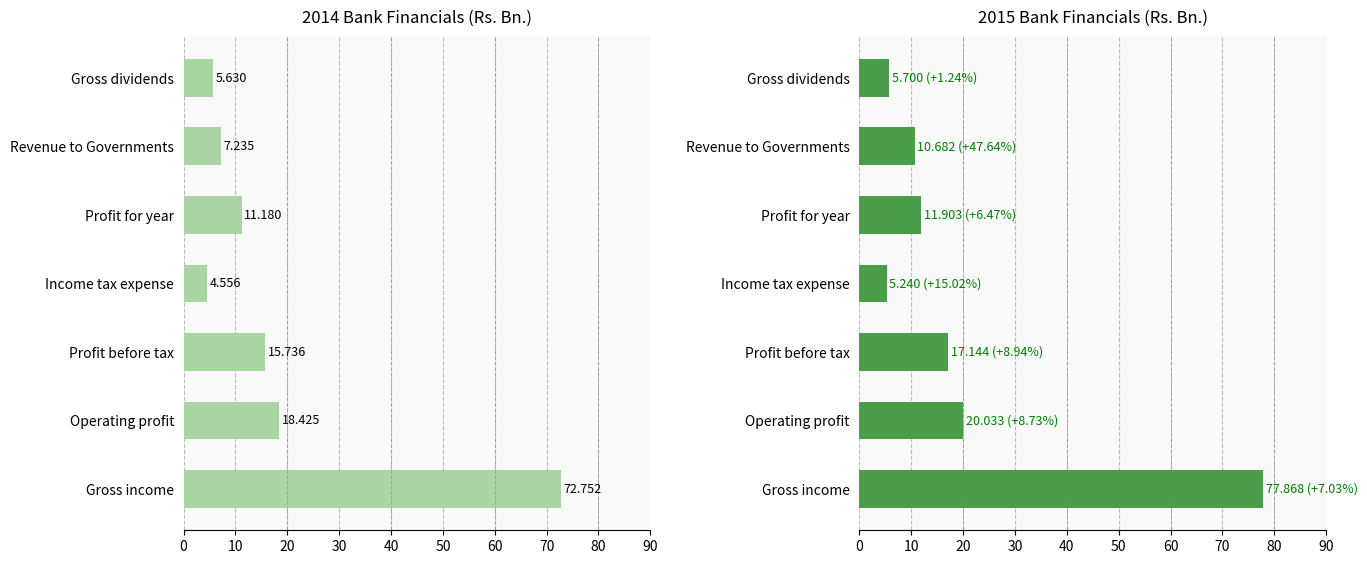

How many values in the 2015 (Bank) series are below 11?

3